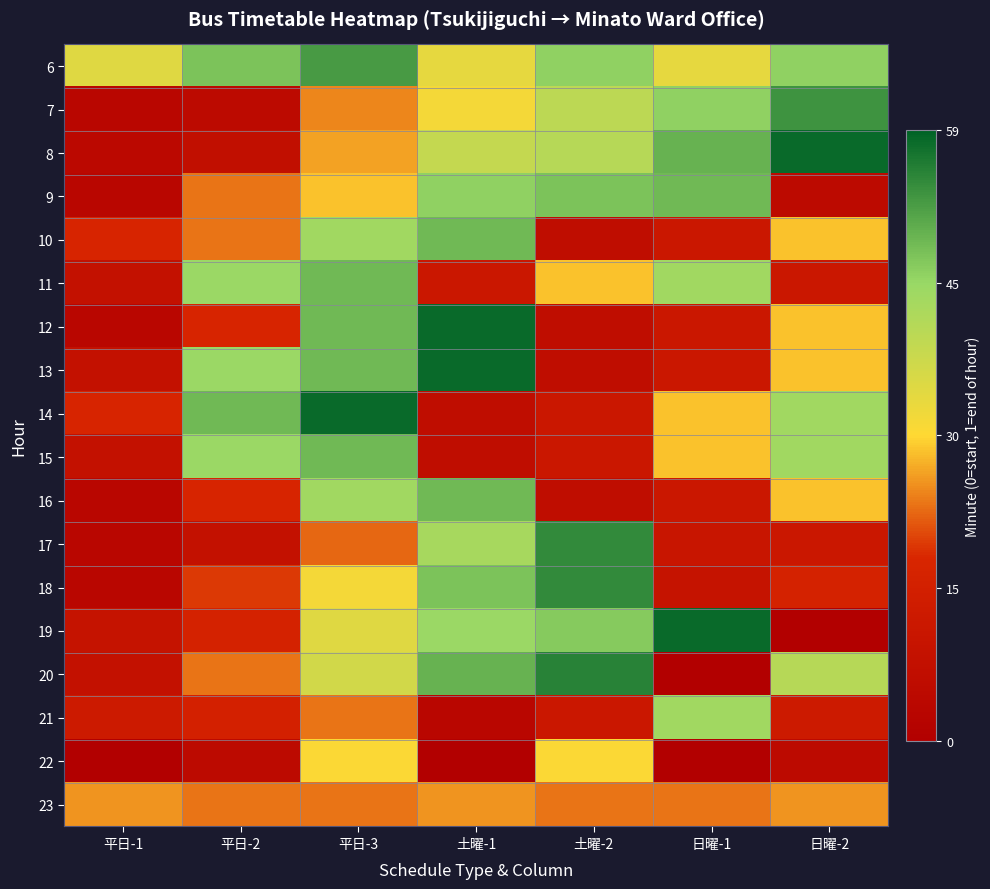

Reading left to right, list all the values displayed in this chart.

6: 平日-1=0.6	平日-2=0.8	平日-3=0.9	土曜-1=0.6	土曜-2=0.8	日曜-1=0.6	日曜-2=0.8
7: 平日-1=0.1	平日-2=0.1	平日-3=0.4	土曜-1=0.5	土曜-2=0.7	日曜-1=0.8	日曜-2=0.9
8: 平日-1=0.1	平日-2=0.1	平日-3=0.4	土曜-1=0.6	土曜-2=0.7	日曜-1=0.8	日曜-2=1.0
9: 平日-1=0.1	平日-2=0.4	平日-3=0.5	土曜-1=0.8	土曜-2=0.8	日曜-1=0.8	日曜-2=0.1
10: 平日-1=0.3	平日-2=0.4	平日-3=0.7	土曜-1=0.8	土曜-2=0.1	日曜-1=0.2	日曜-2=0.5
11: 平日-1=0.1	平日-2=0.7	平日-3=0.8	土曜-1=0.2	土曜-2=0.5	日曜-1=0.7	日曜-2=0.2
12: 平日-1=0.1	平日-2=0.3	平日-3=0.8	土曜-1=1.0	土曜-2=0.1	日曜-1=0.2	日曜-2=0.5
13: 平日-1=0.1	平日-2=0.7	平日-3=0.8	土曜-1=1.0	土曜-2=0.1	日曜-1=0.2	日曜-2=0.5
14: 平日-1=0.3	平日-2=0.8	平日-3=1.0	土曜-1=0.1	土曜-2=0.2	日曜-1=0.5	日曜-2=0.7
15: 平日-1=0.1	平日-2=0.7	平日-3=0.8	土曜-1=0.1	土曜-2=0.2	日曜-1=0.5	日曜-2=0.7
16: 平日-1=0.1	平日-2=0.3	平日-3=0.7	土曜-1=0.8	土曜-2=0.1	日曜-1=0.2	日曜-2=0.5
17: 平日-1=0.1	平日-2=0.1	平日-3=0.4	土曜-1=0.7	土曜-2=0.9	日曜-1=0.2	日曜-2=0.2
18: 平日-1=0.1	平日-2=0.3	平日-3=0.5	土曜-1=0.8	土曜-2=0.9	日曜-1=0.2	日曜-2=0.3
19: 平日-1=0.2	平日-2=0.3	平日-3=0.6	土曜-1=0.7	土曜-2=0.8	日曜-1=1.0	日曜-2=0.0
20: 平日-1=0.1	平日-2=0.4	平日-3=0.6	土曜-1=0.8	土曜-2=0.9	日曜-1=0.0	日曜-2=0.7
21: 平日-1=0.2	平日-2=0.3	平日-3=0.4	土曜-1=0.1	土曜-2=0.2	日曜-1=0.7	日曜-2=0.2
22: 平日-1=0.0	平日-2=0.1	平日-3=0.5	土曜-1=0.0	土曜-2=0.5	日曜-1=0.0	日曜-2=0.1
23: 平日-1=0.4	平日-2=0.4	平日-3=0.4	土曜-1=0.4	土曜-2=0.4	日曜-1=0.4	日曜-2=0.4